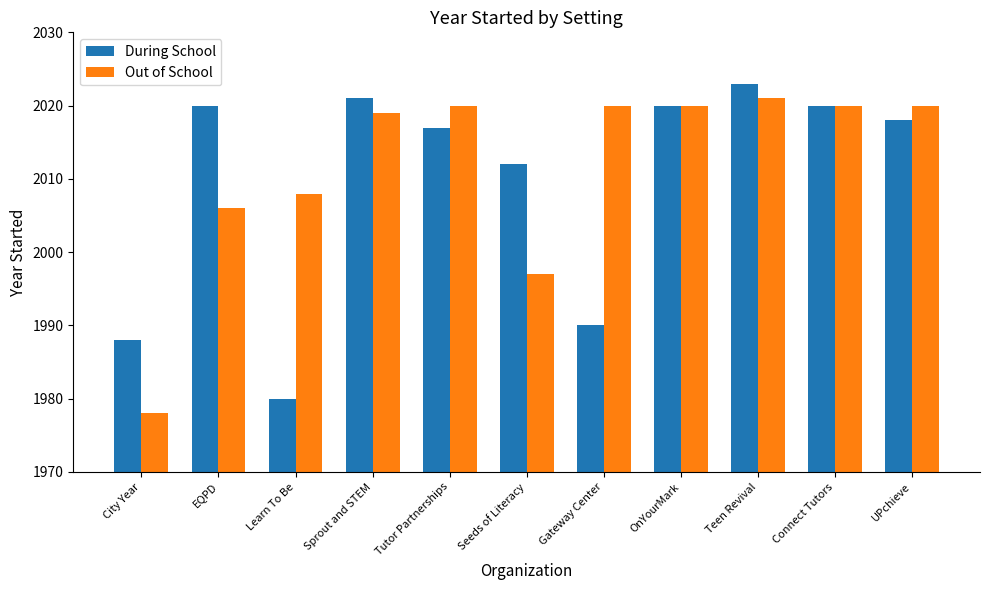

What is the label of the 2nd bar from the left?

EQPD